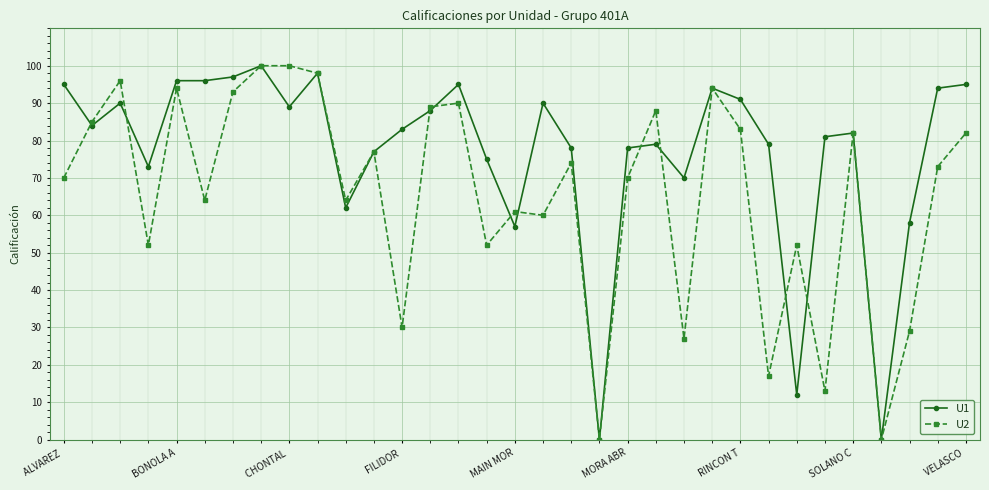

At how many categories does at least one series exceed 41?

31